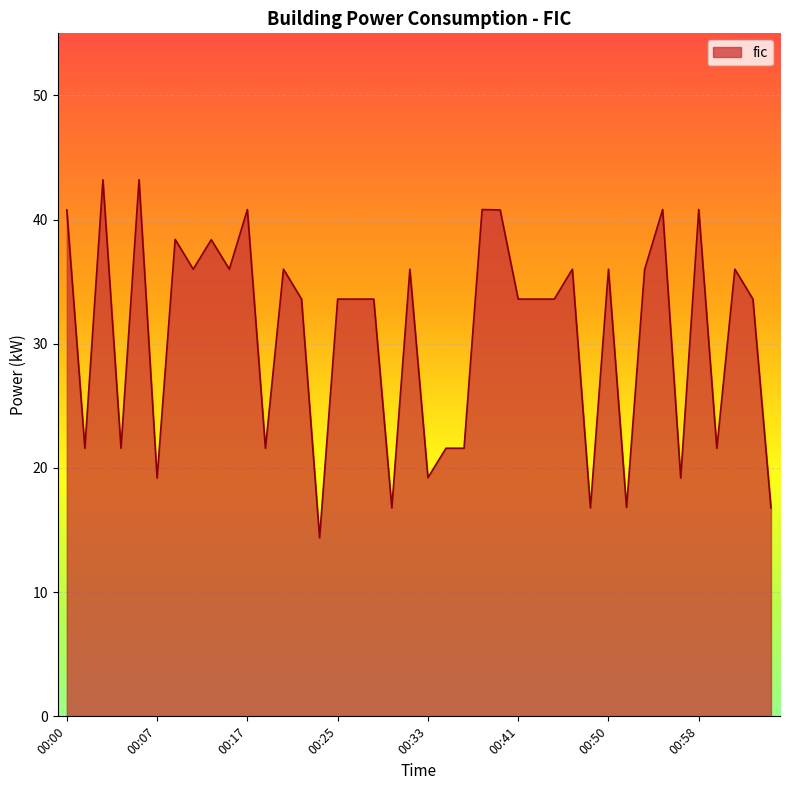

What is the minimum value shown in the chart?

14.4